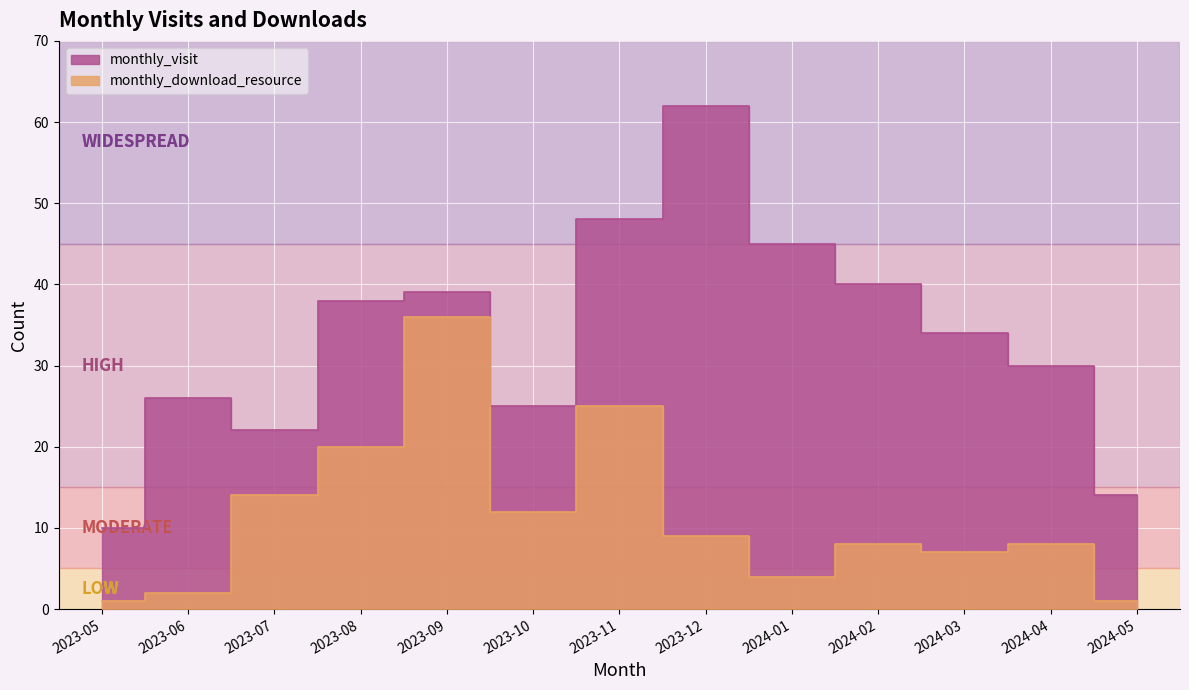

Reading left to right, extract all data points from this chart.

monthly_visit: 2023-05=10	2023-06=26	2023-07=22	2023-08=38	2023-09=39	2023-10=25	2023-11=48	2023-12=62	2024-01=45	2024-02=40	2024-03=34	2024-04=30	2024-05=14
monthly_download_resource: 2023-05=1	2023-06=2	2023-07=14	2023-08=20	2023-09=36	2023-10=12	2023-11=25	2023-12=9	2024-01=4	2024-02=8	2024-03=7	2024-04=8	2024-05=1